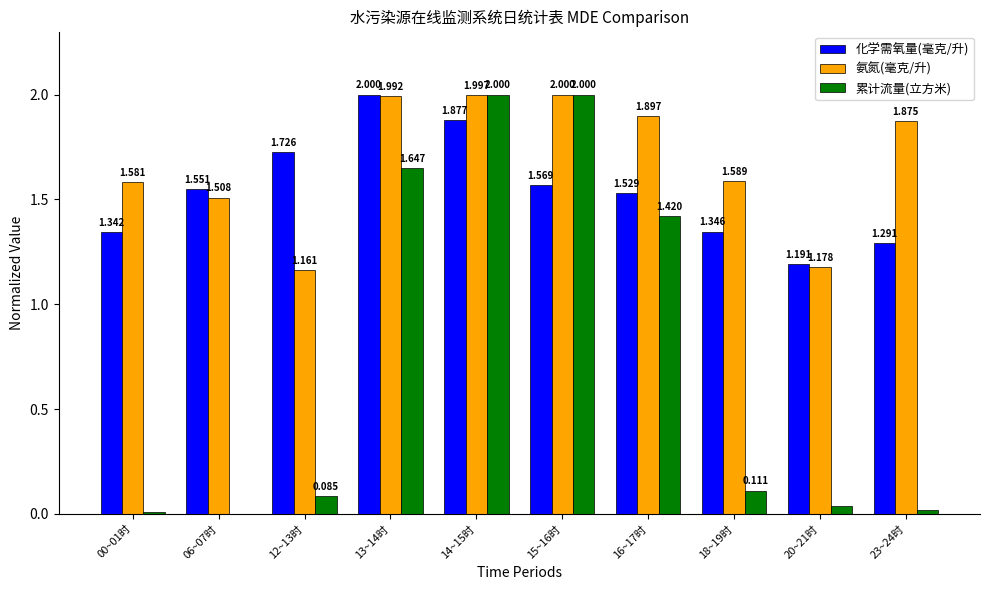

Are the bars horizontal?

No